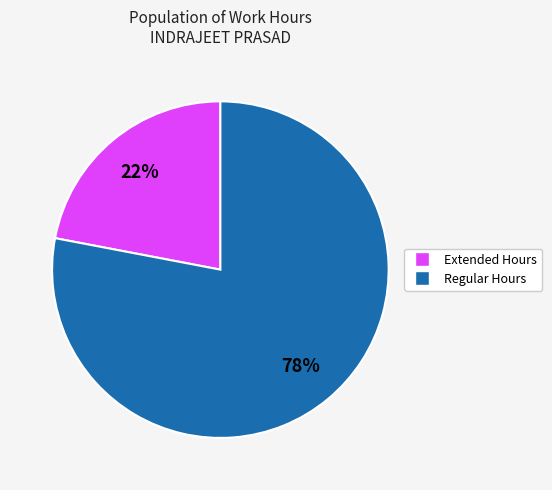

Count the number of slices in the pie.

2